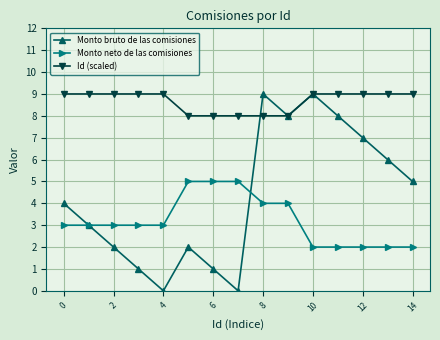

Count the Monto neto de las comisiones values in the range 2 to 4.

12